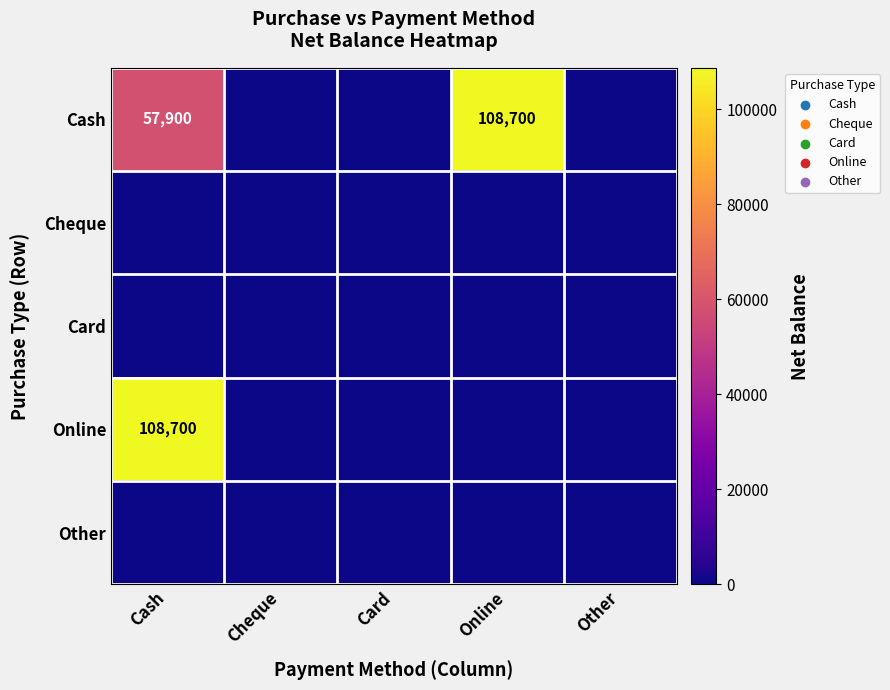

How many distinct data groups are displayed?

5